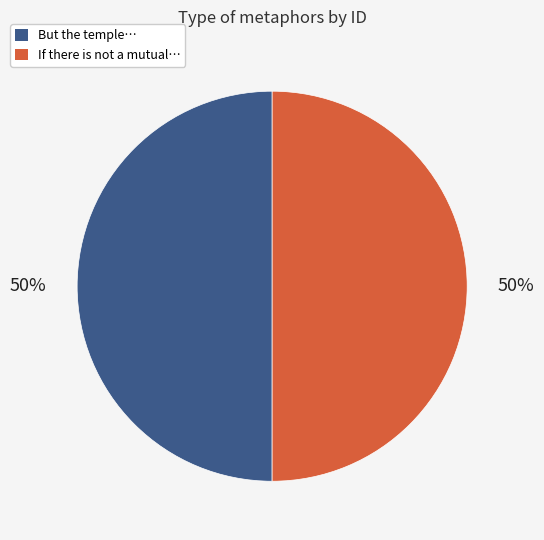

To the nearest percent, what is the average slice percentage?

50%